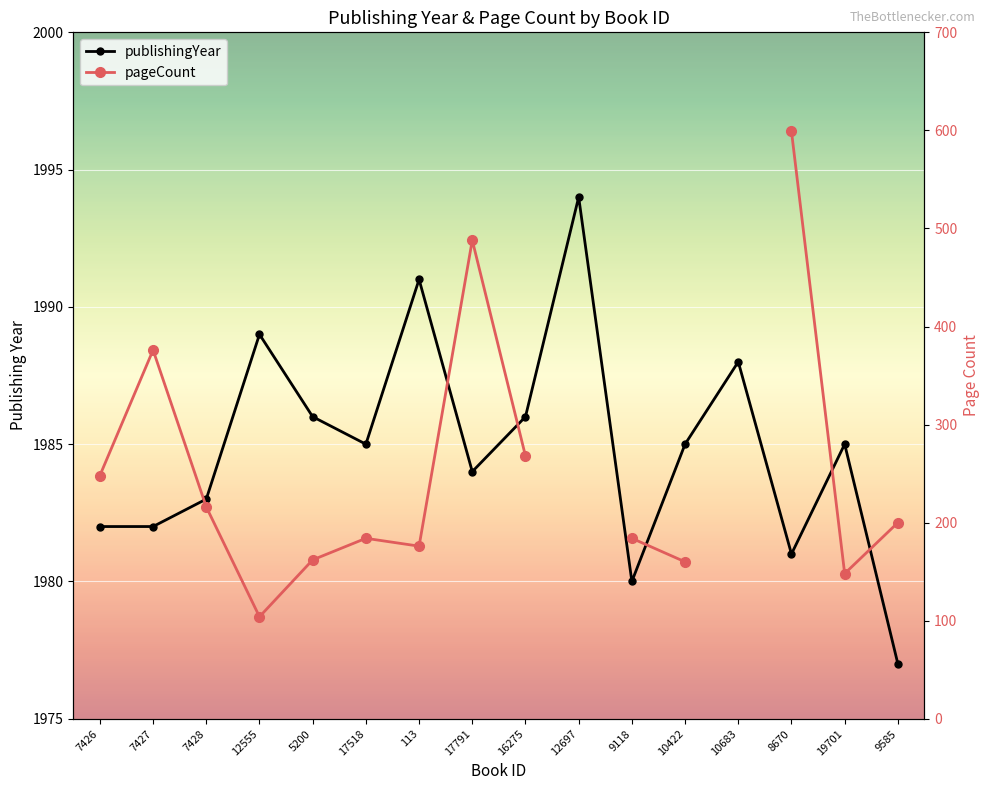

At which category does the chart reach its minimum across all series?

12555